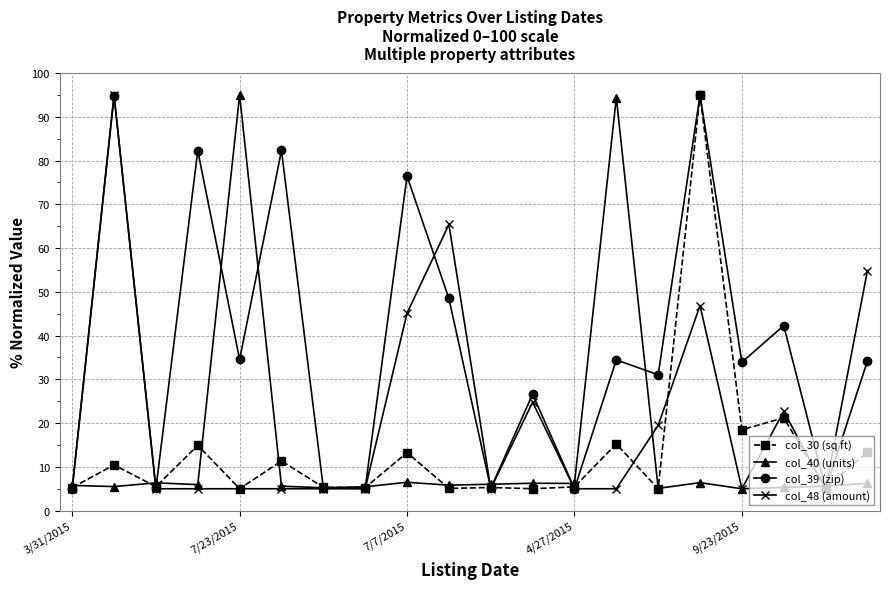

At how many categories does at least one series exceed 91?

4